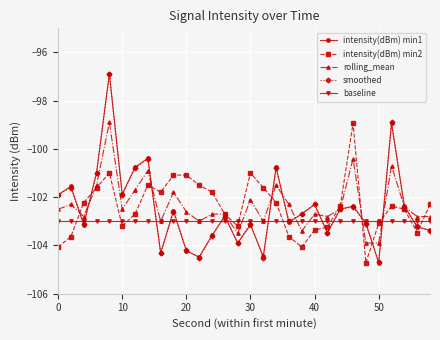

How many interior local valleys does the smoothed series have?

9